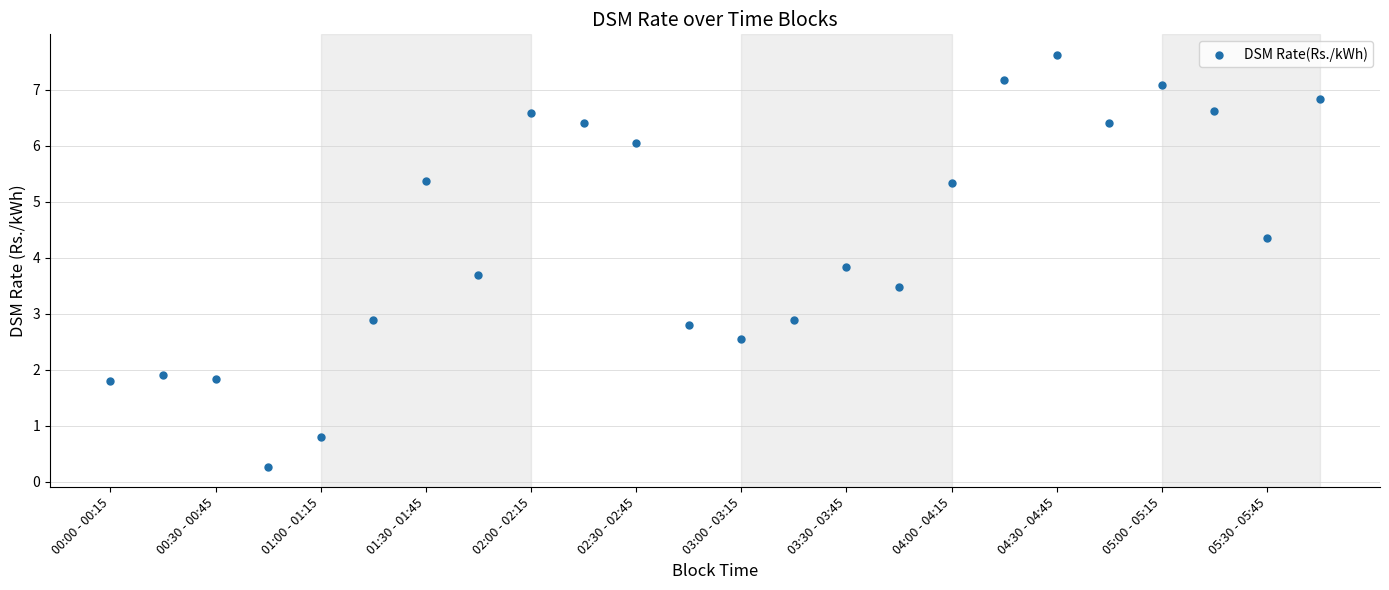

Count the number of points in this scatter plot.

24